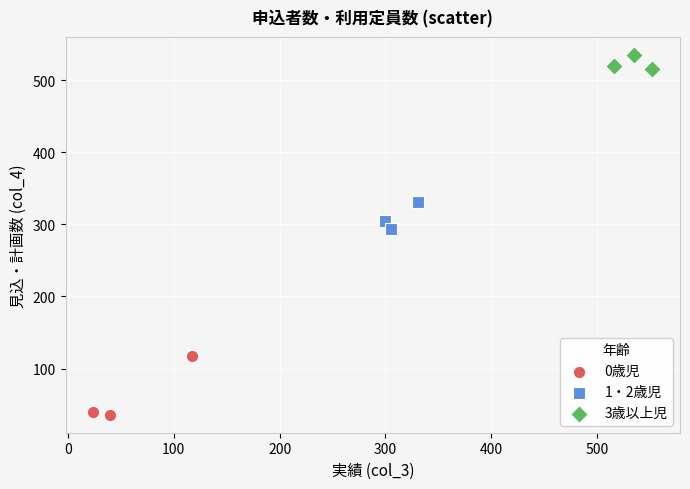

Which series contains the lowest Y value?

0歳児